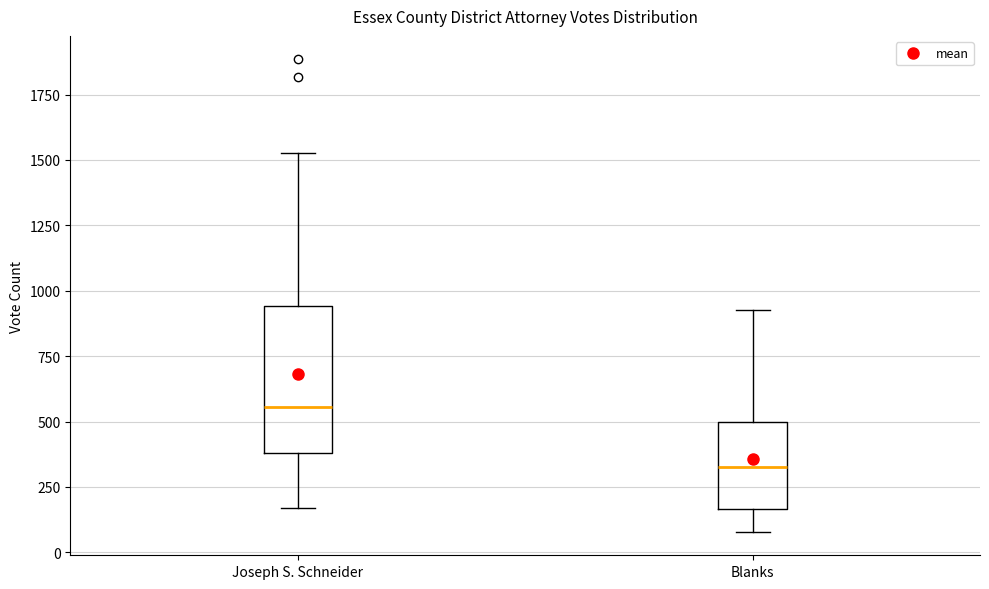

Reading left to right, read every box against the y-axis: the position of its median line, the range the box covers, and the ends of its whiskers. The values are not printed on the chart, so give them approximately, as read against the axis.

Joseph S. Schneider: median 550, box 400 to 950, whiskers 150 to 1550
Blanks: median 350, box 150 to 500, whiskers 100 to 950